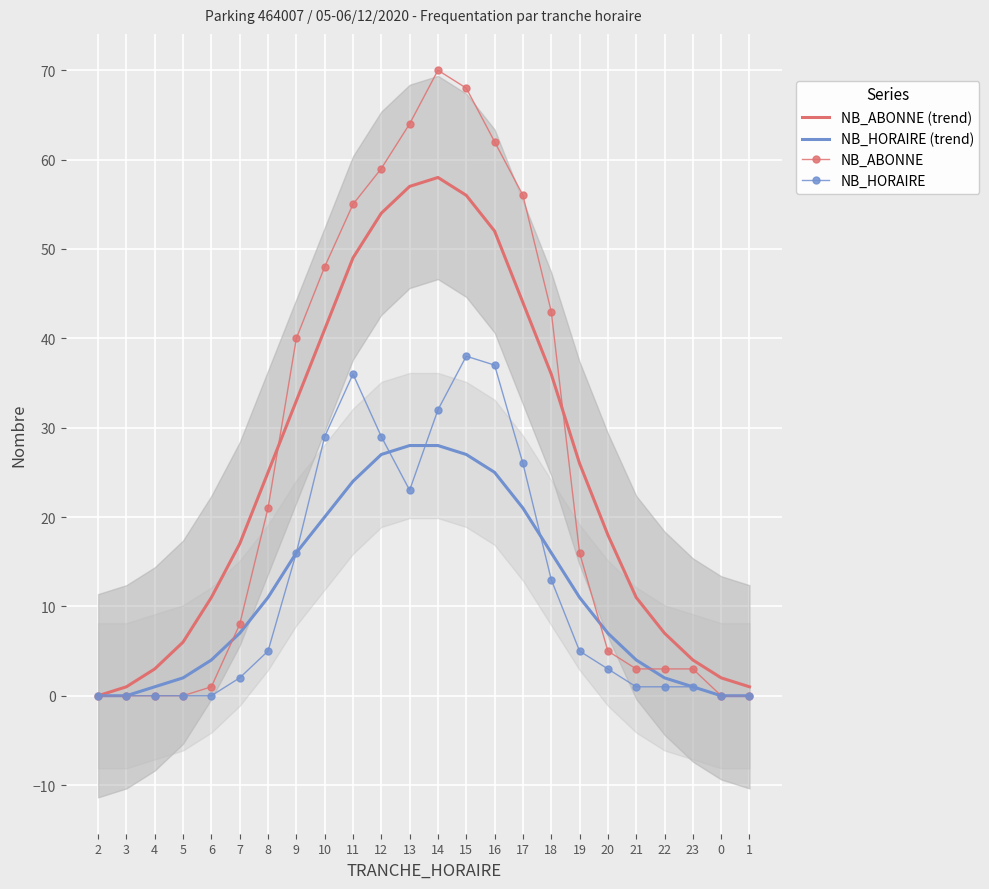

What is the value of the NB_ABONNE (trend) point at the 12th from the left?

57